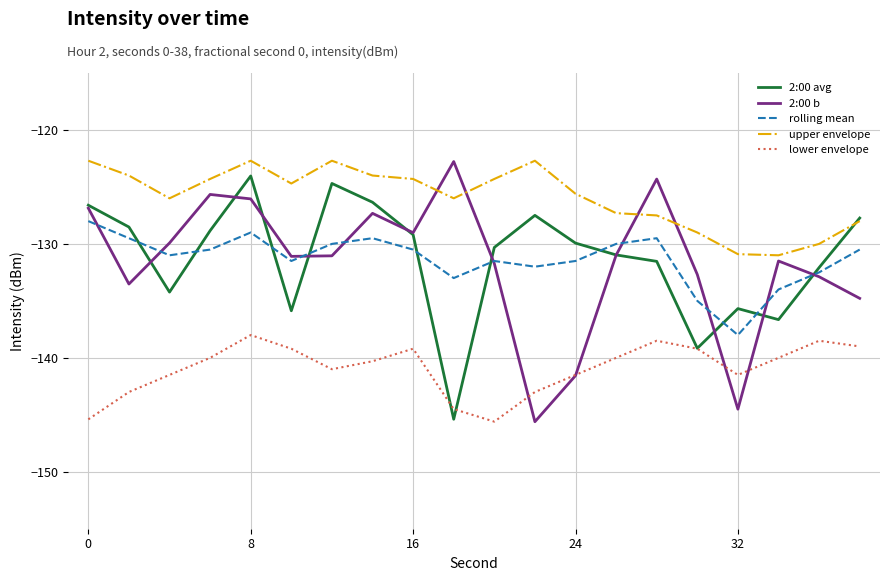

True or false: 2:00 b and upper envelope intersect in this chart.

True